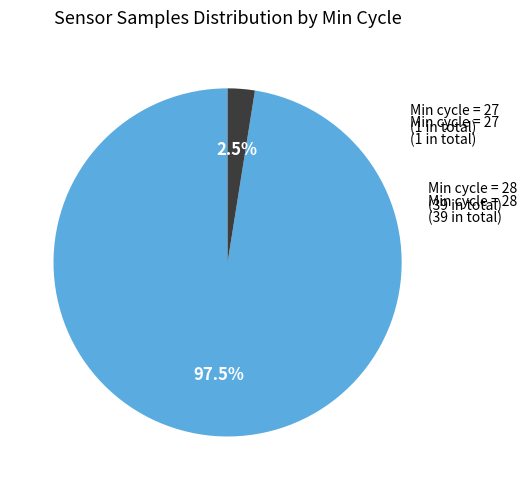

Is there any slice that represents more than half of the pie?

Yes